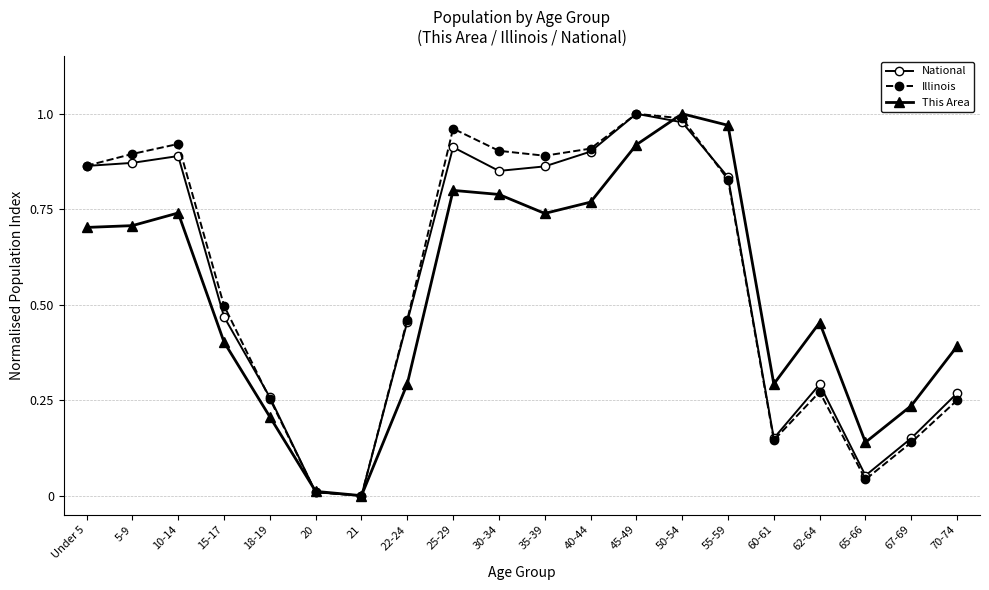

What is the total value across all series at 60-61?

0.6